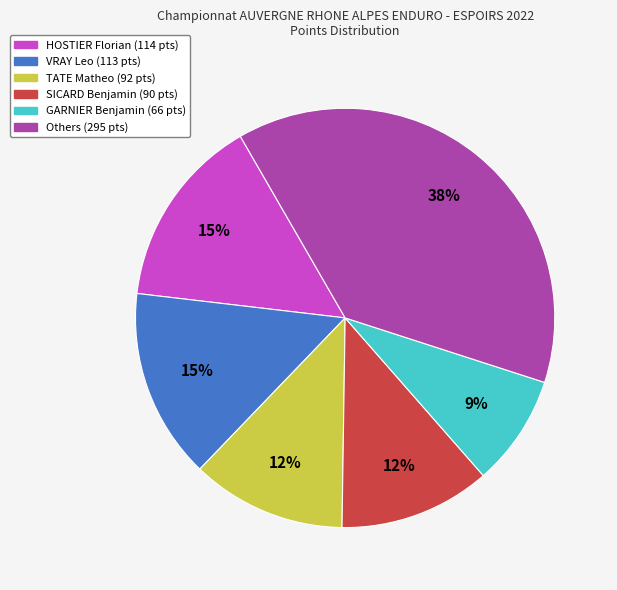

Count the number of slices in the pie.

6